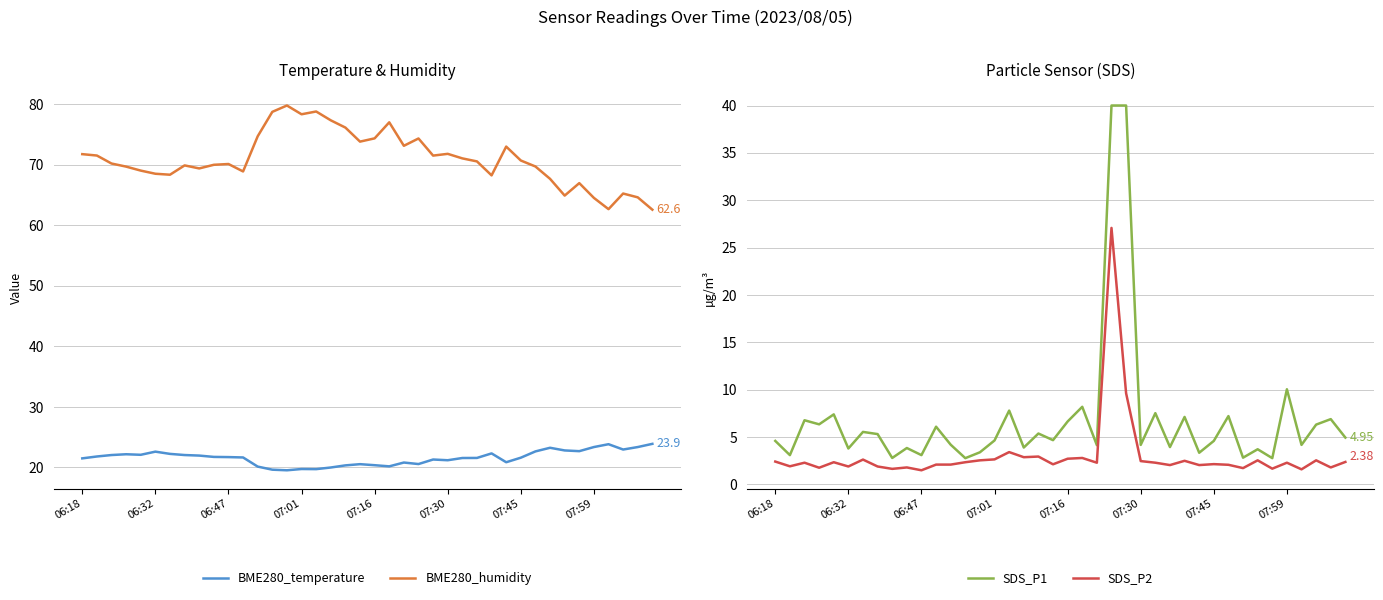

How many lines are shown in the chart?

4